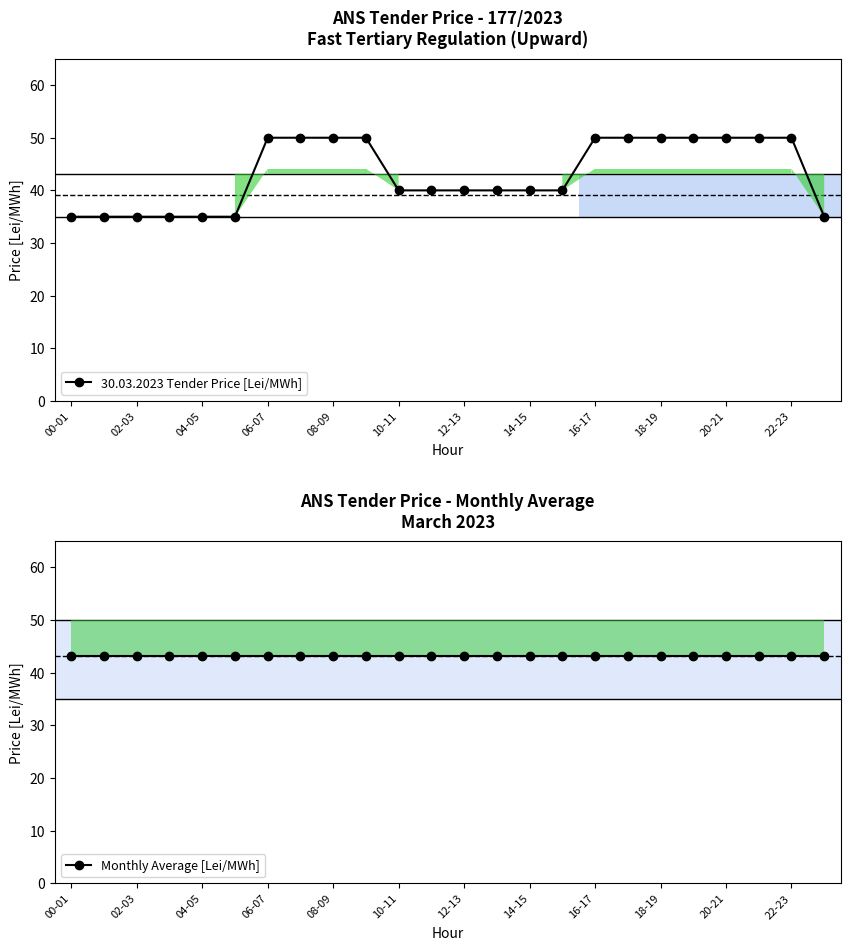

Is it true that 30.03.2023 Tender Price [Lei/MWh] equals 40.0 at 14-15?

True